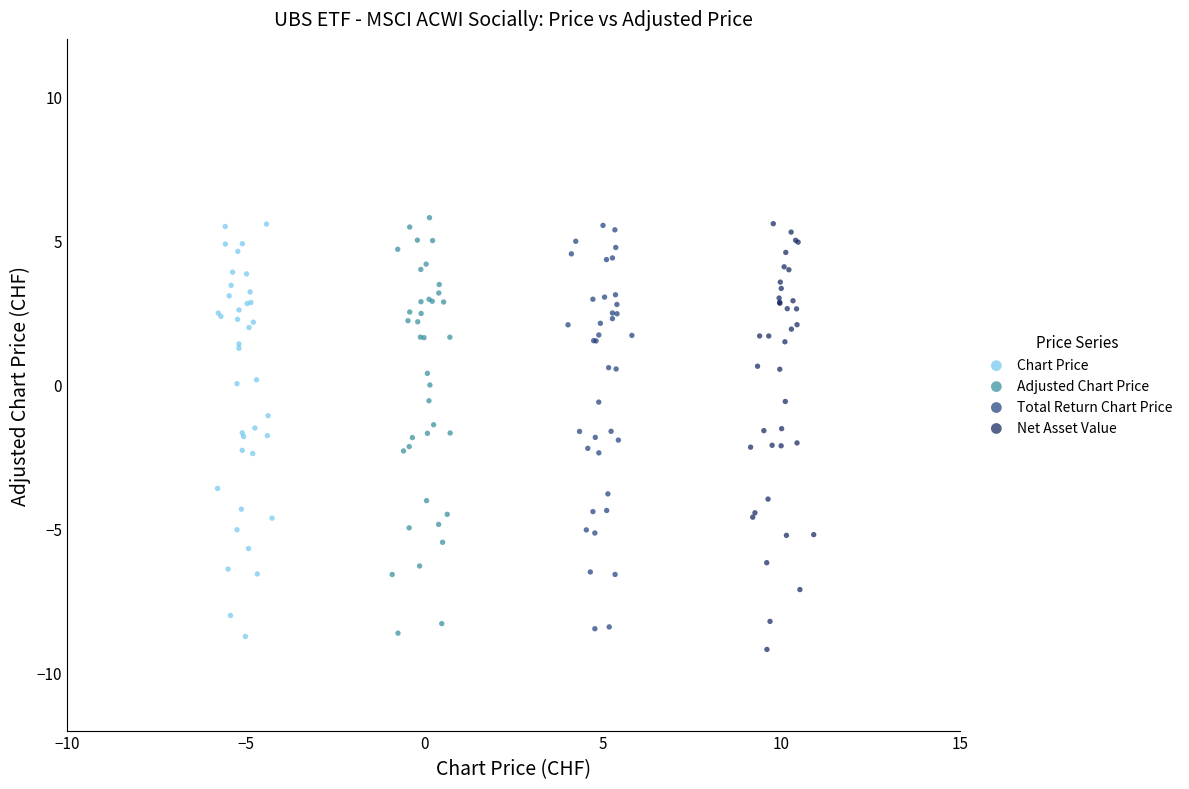

Which series contains the highest Y value?

Adjusted Chart Price